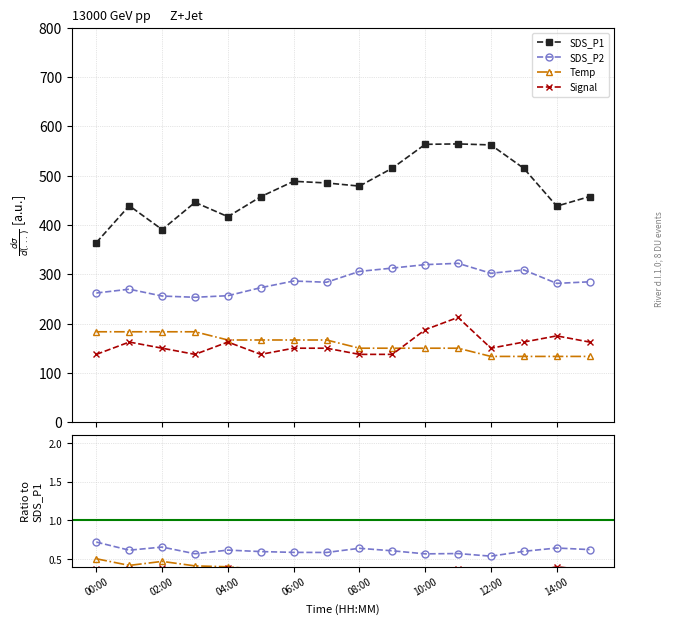

Which series has the largest range (max minus min)?

SDS_P1